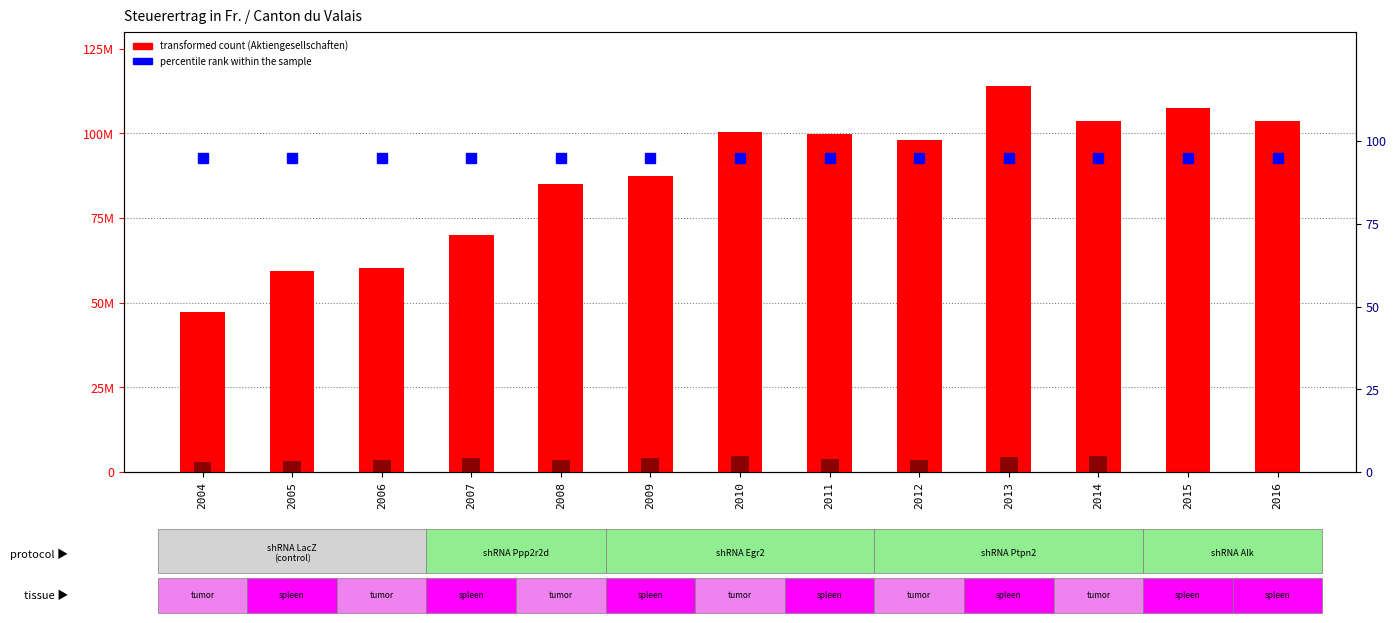

What is the sum of the Steuerertrag (Genossenschaften) values at 2009 and 2005?

7515631